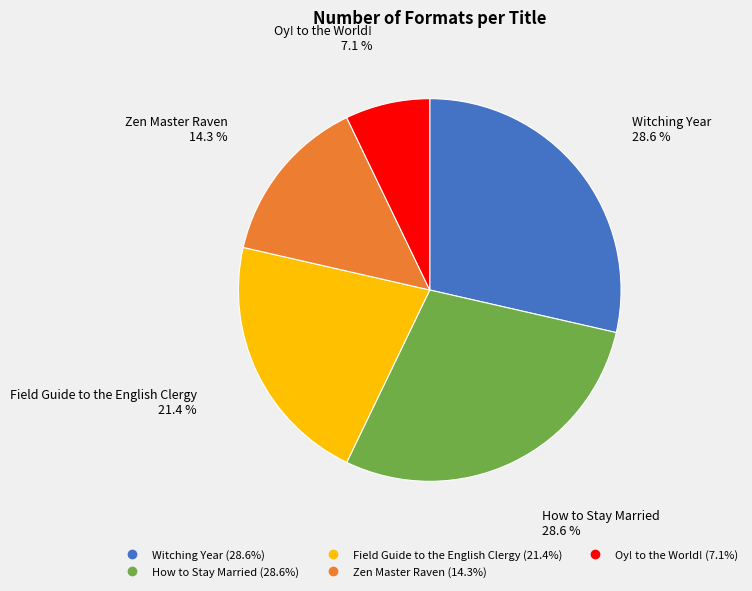

Combined, do Zen Master Raven and Field Guide to the English Clergy account for over 50%?

No